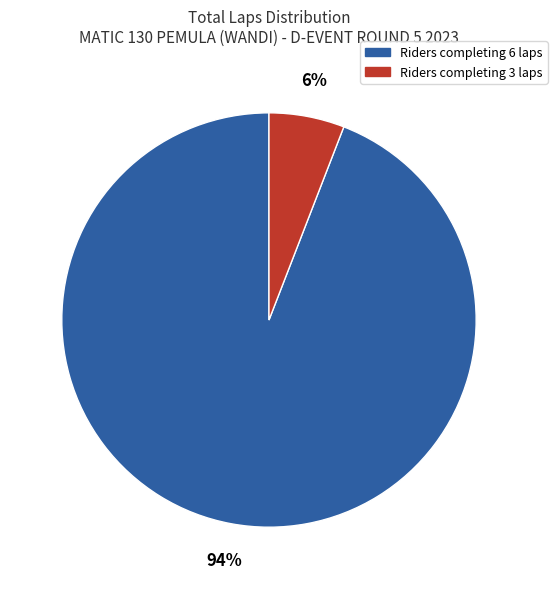

Is there a majority slice in this chart?

Yes